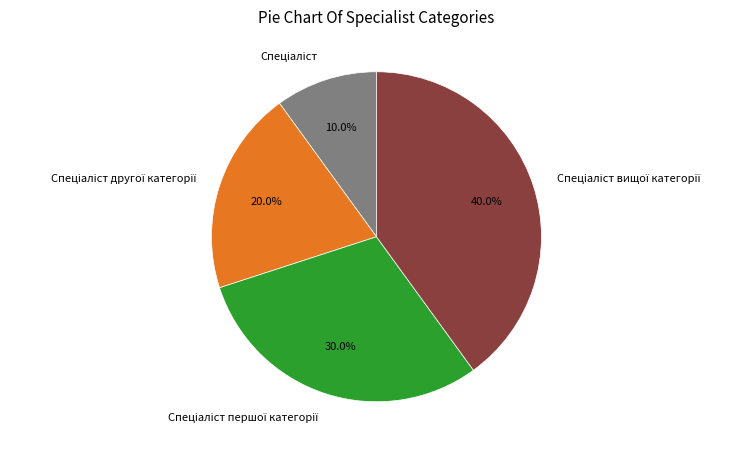

Is there any slice that represents more than half of the pie?

No